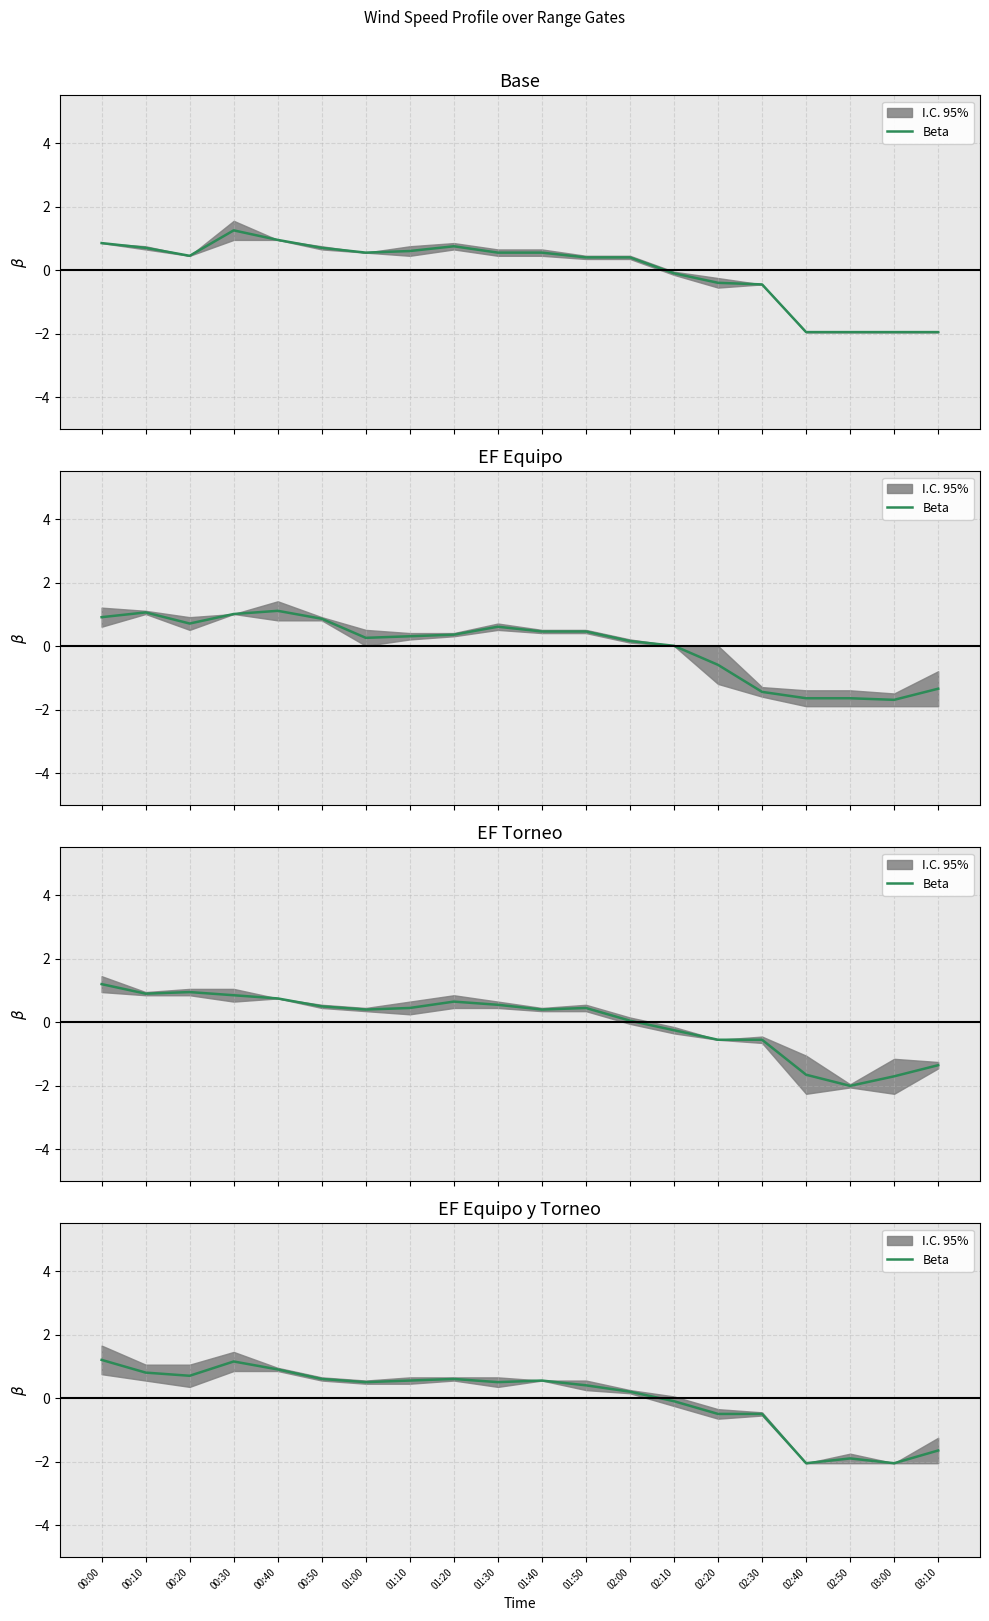

Between 02:00 and 01:10, which is larger?

01:10